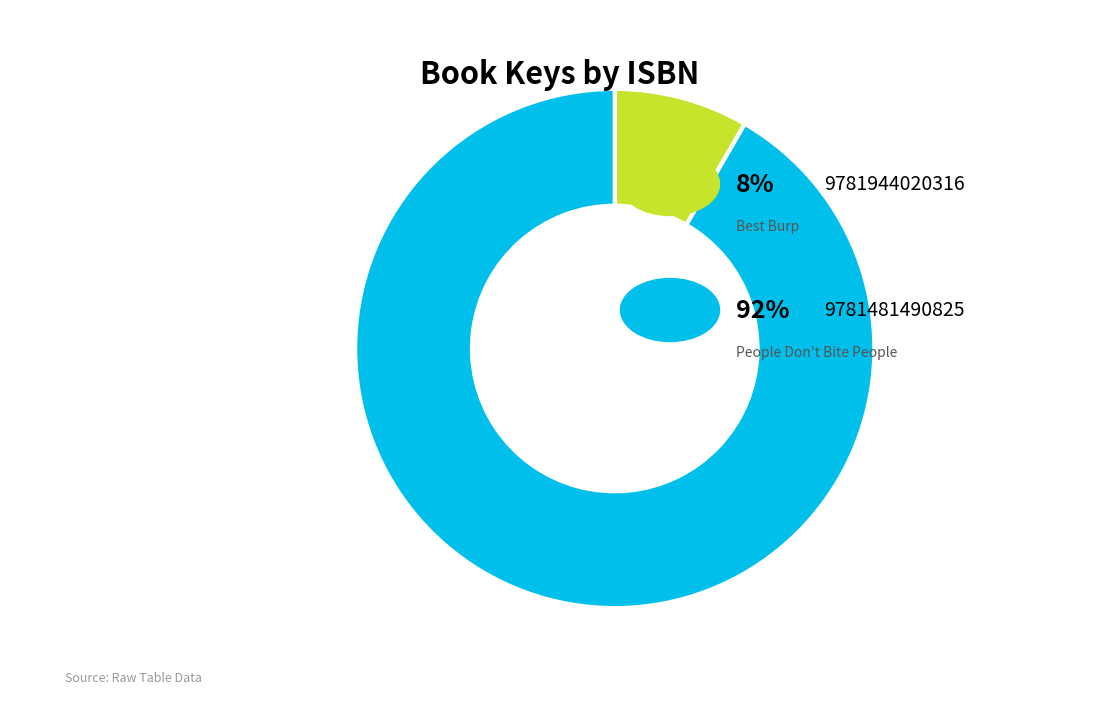

Is there a majority slice in this chart?

Yes